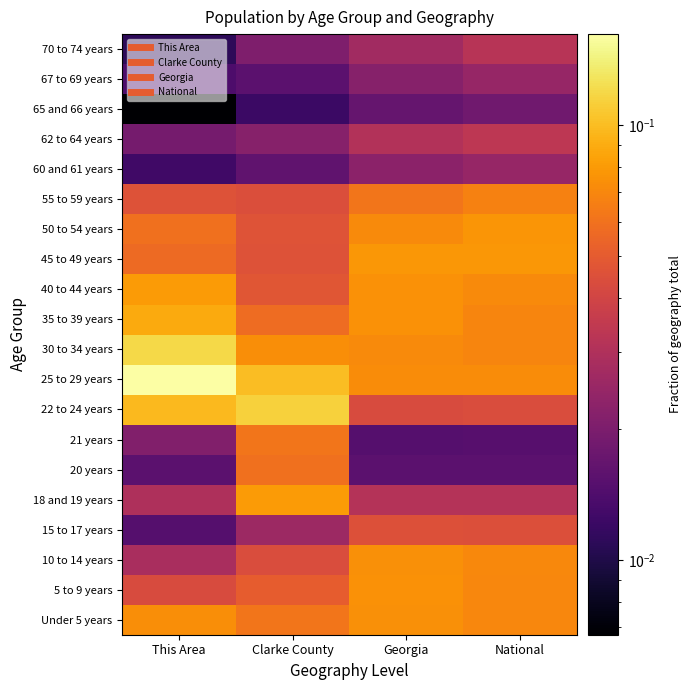

At how many categories does at least one series exceed 0?

4